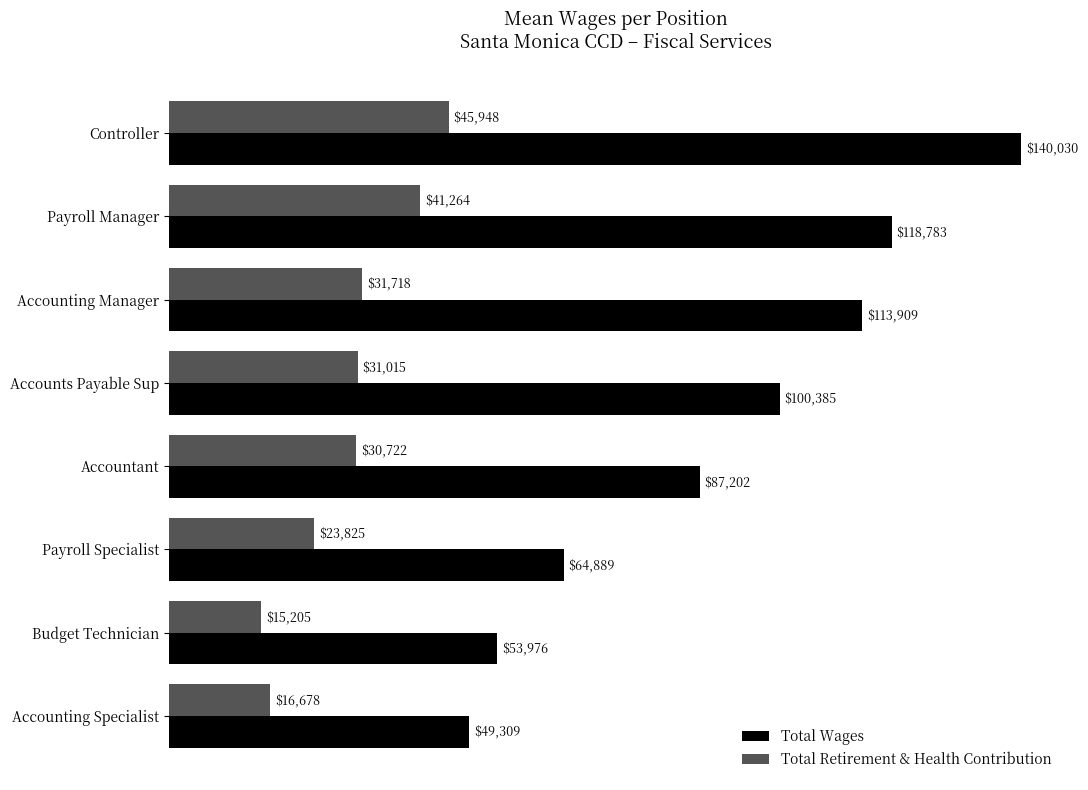

Is it true that Total Wages equals 113909 at Accounting Manager?

True